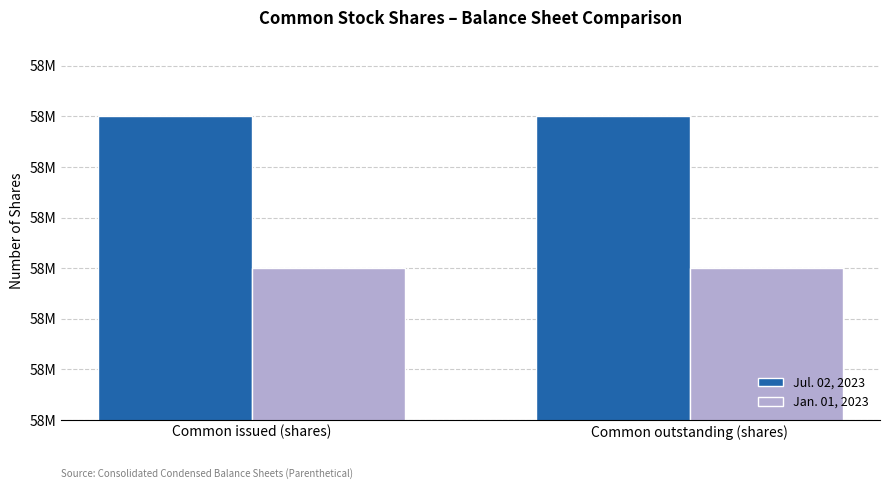

What is the sum of the Jul. 02, 2023 values at Common outstanding (shares) and Common issued (shares)?

116224000